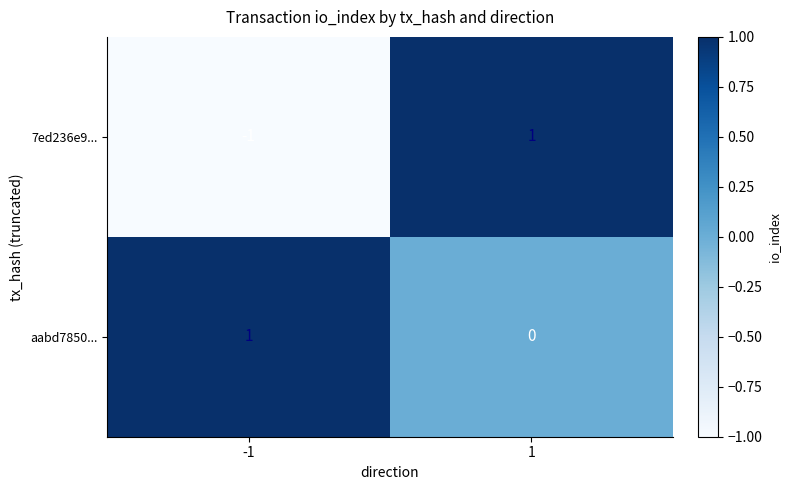

How many categories are shown in the chart?

2